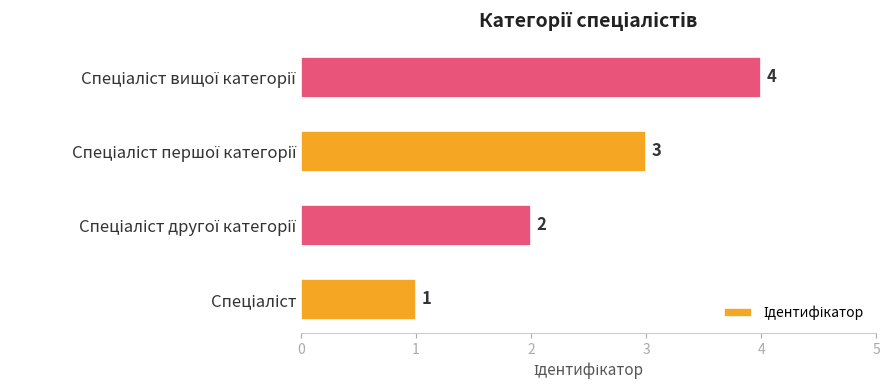

How many values are between 2 and 4?

3